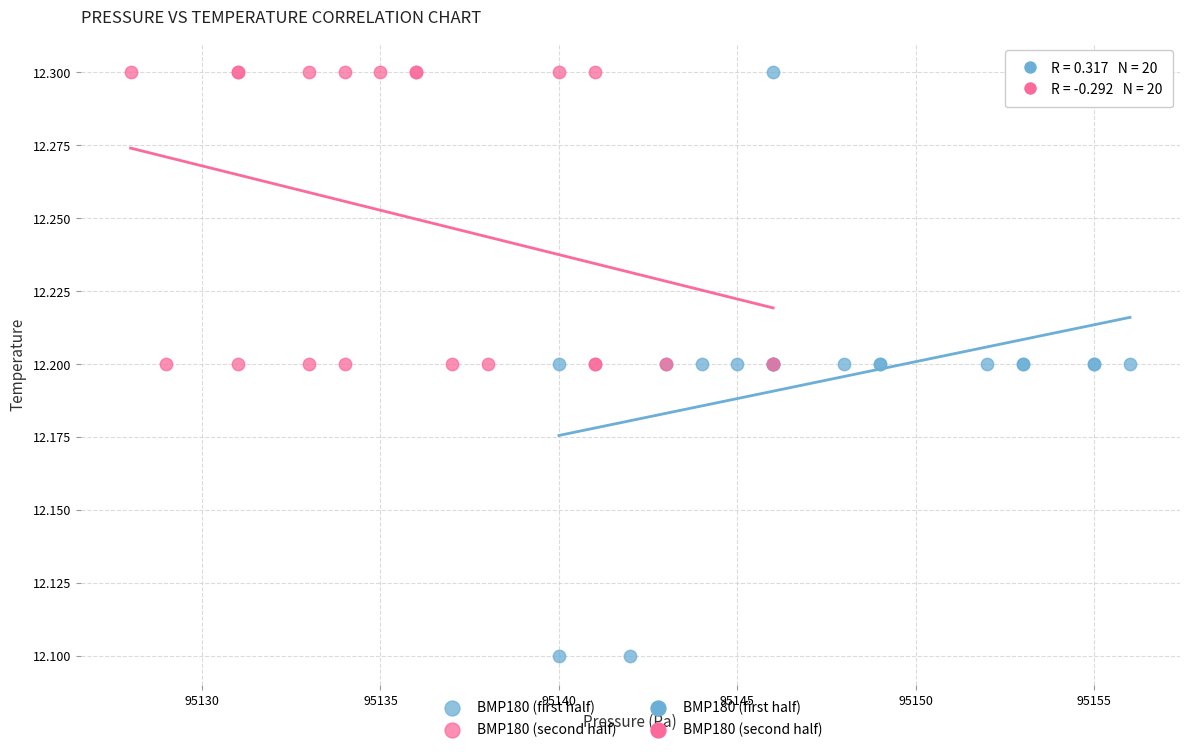

Which series has the widest spread of Y values?

BMP180 (first half)